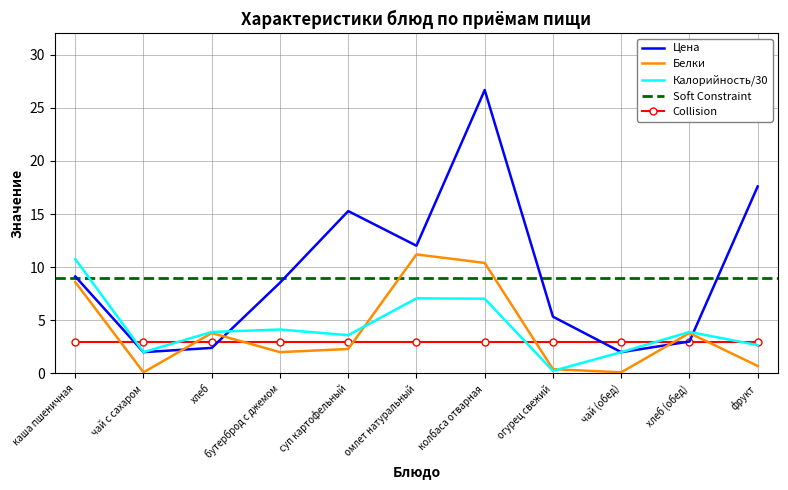

Between омлет натуральный and колбаса отварная, which series saw the biggest shift?

Цена